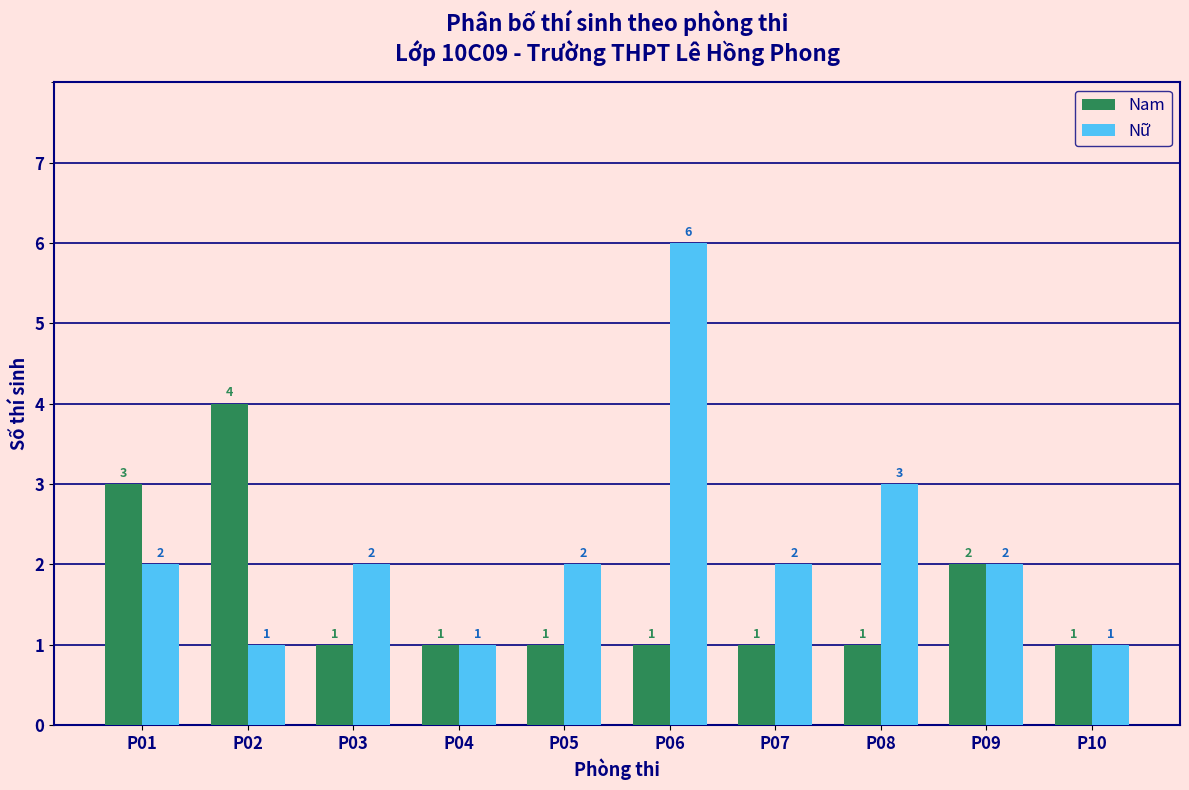

What is the greatest value displayed?

6